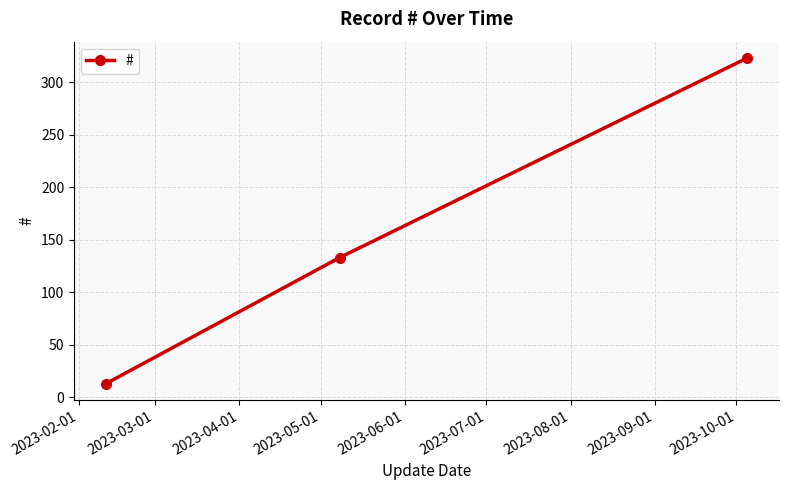

What is the minimum value shown in the chart?

13